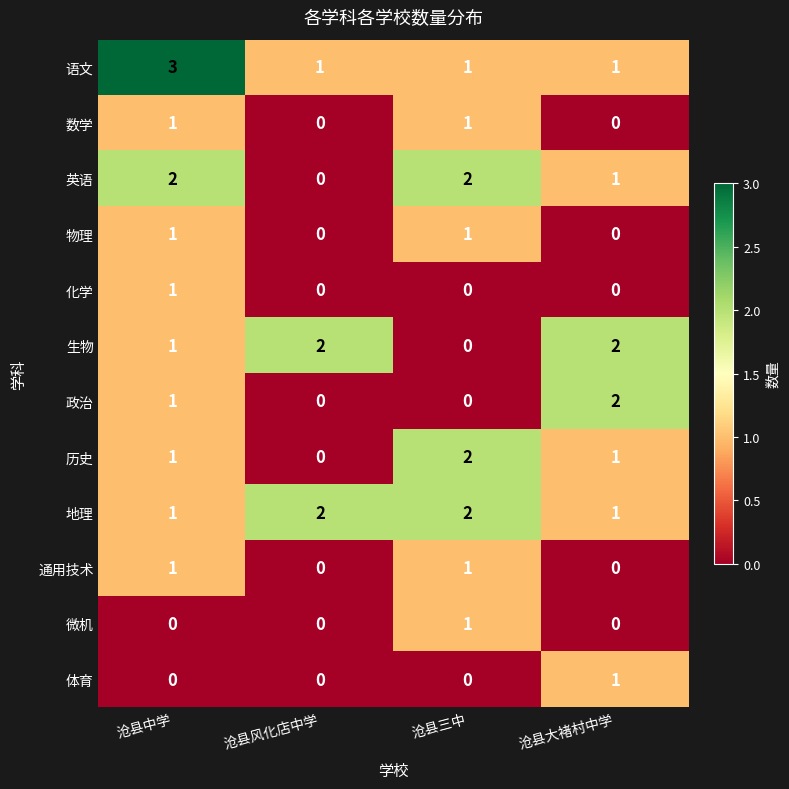

What is the greatest value displayed?

3